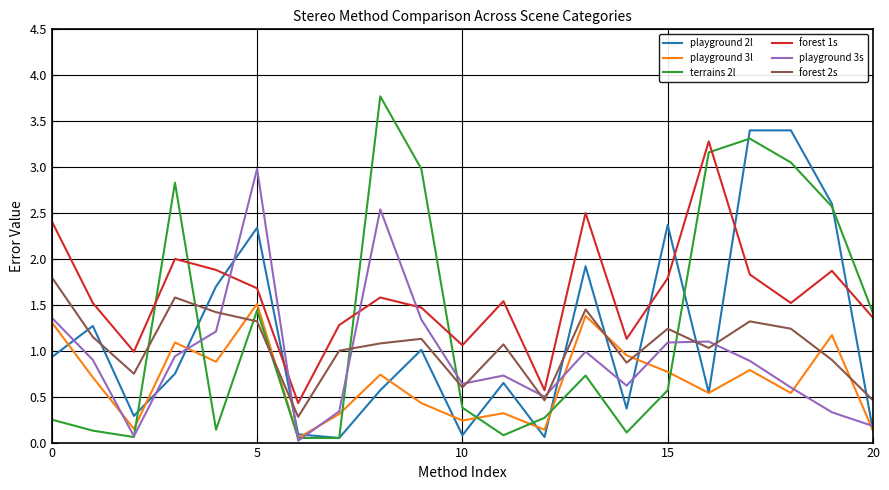

Which series ends up on top after the final intersection of terrains 2l and forest 2s?

terrains 2l